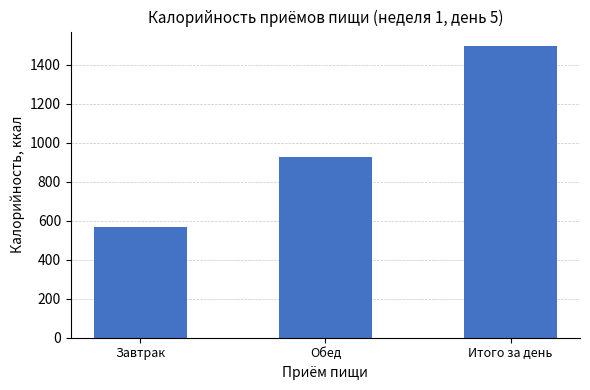

What is the difference between the maximum and minimum values?

929.3